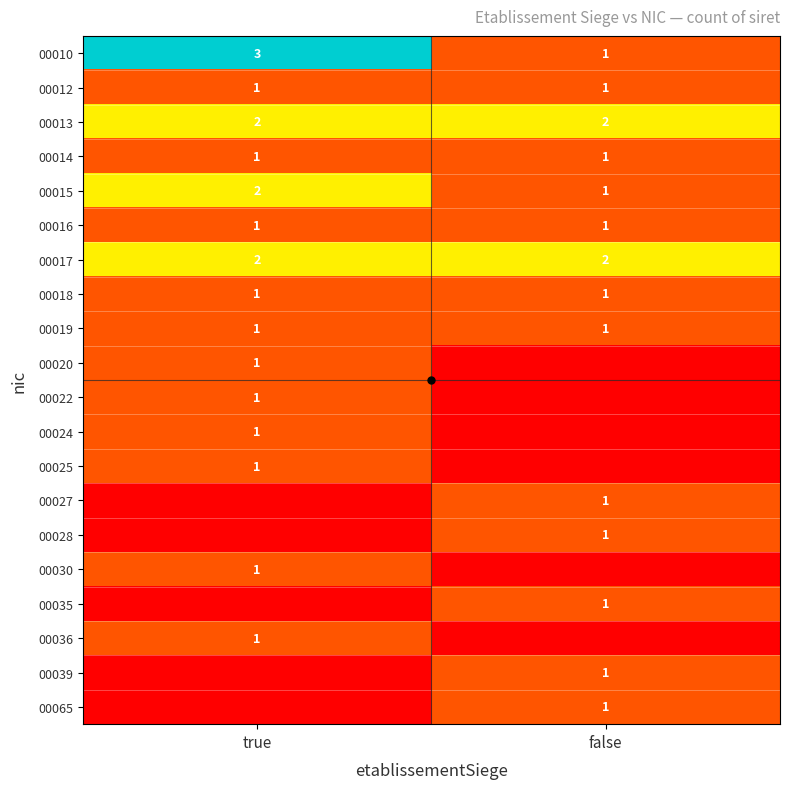

Is it true that 00016 equals 1 at false?

True